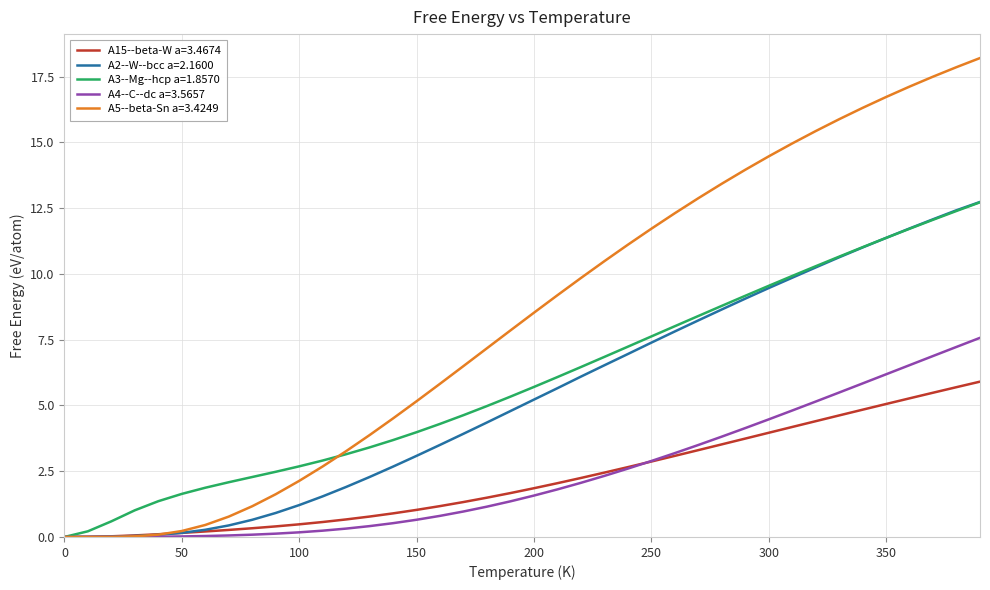

What is the highest value of the A4--C--dc a=3.5657 series?

7.6